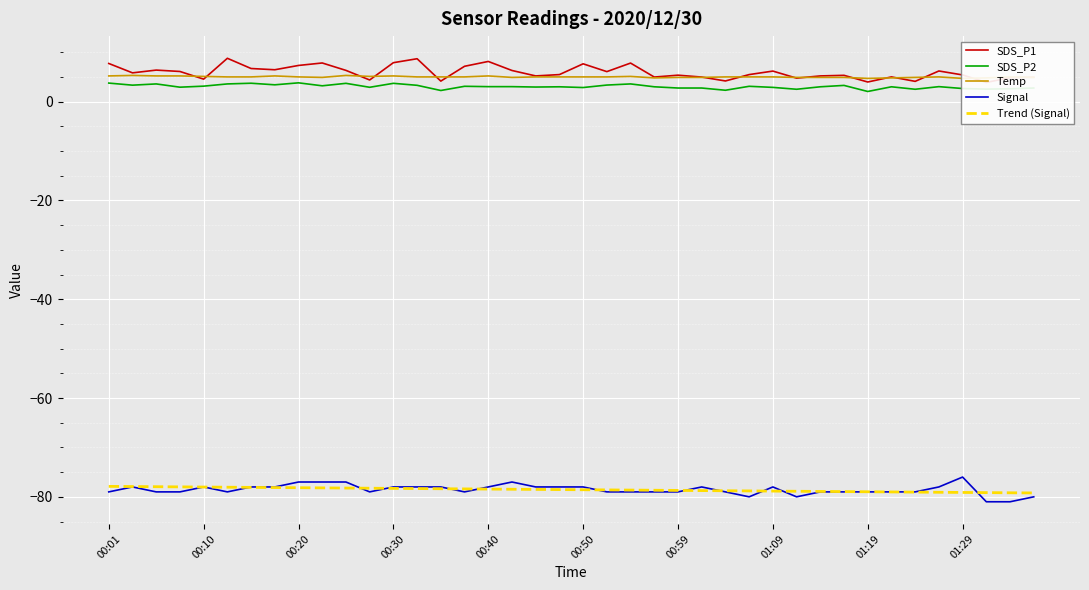

True or false: SDS_P2 has a value of 4.6 at 18.

False